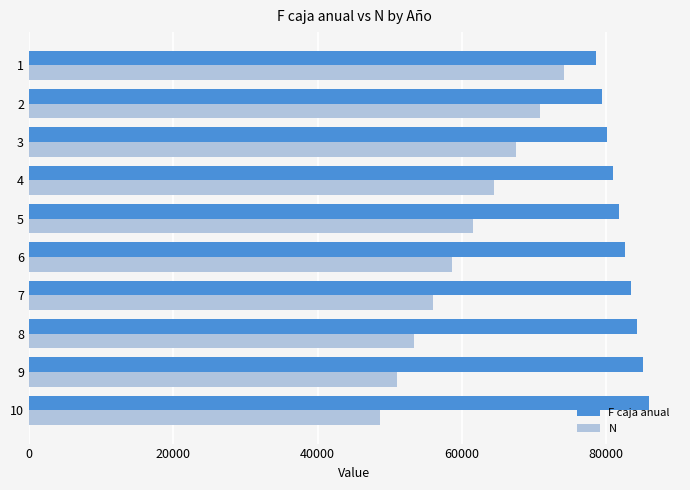

The value of F caja anual at 4 is 52808.9. True or false?

False